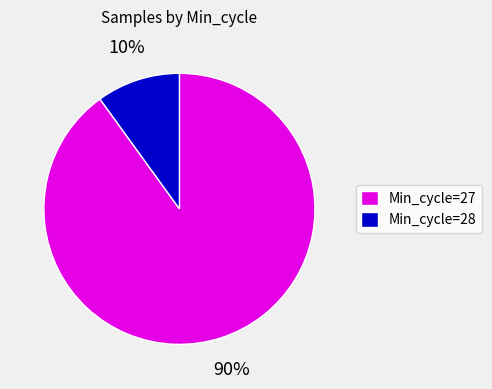

What percentage is the Min_cycle=27 slice, to the nearest percent?

90%